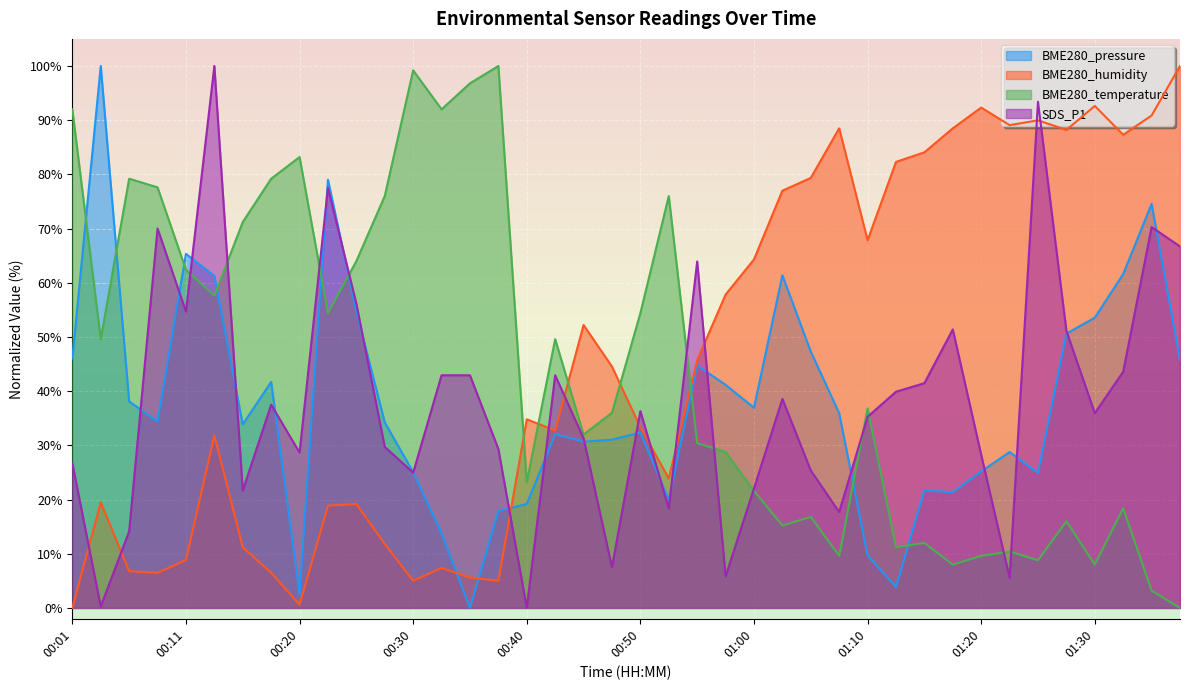

How many intersections are there between BME280_pressure and SDS_P1?

21